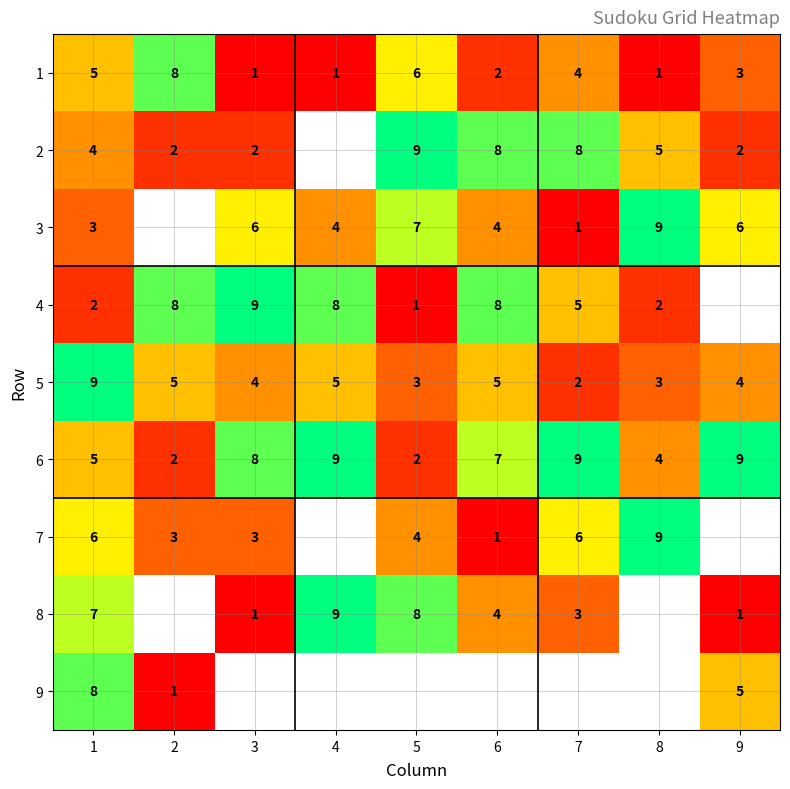

At which label is 6 closest to 5?

1